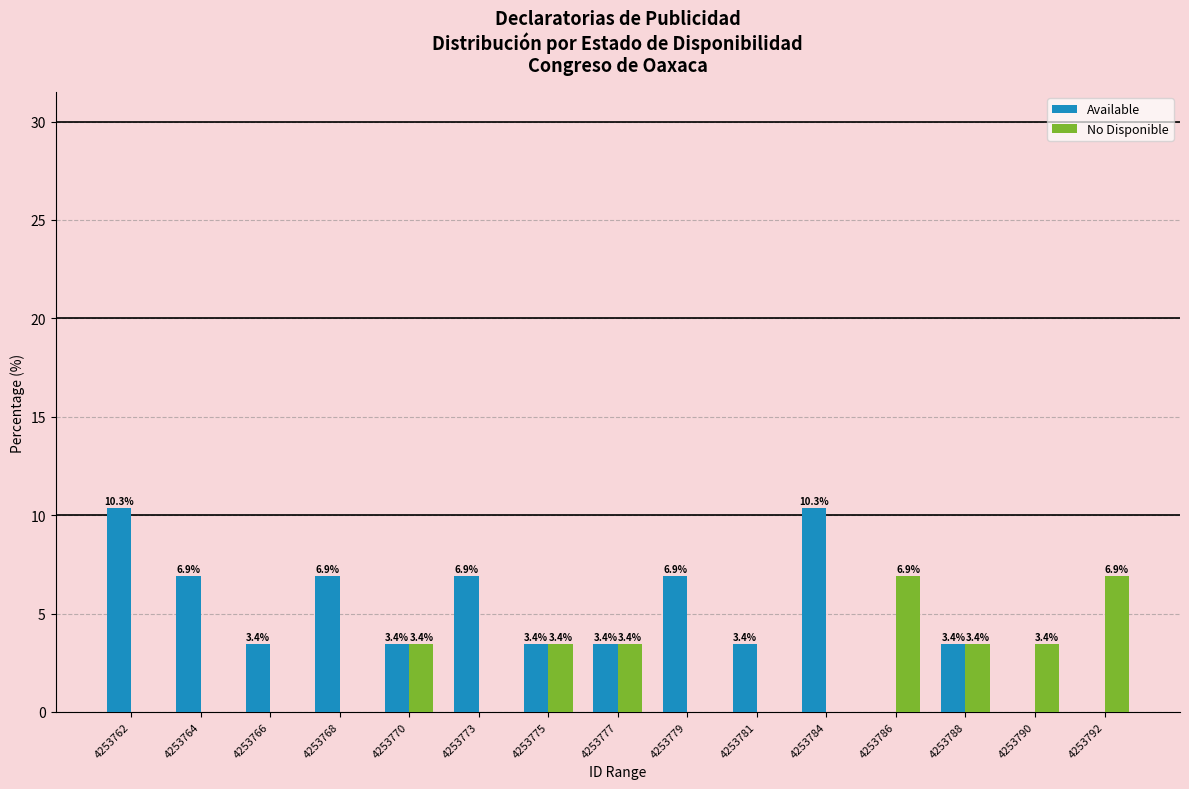

What is the highest value of the Available series?

10.3